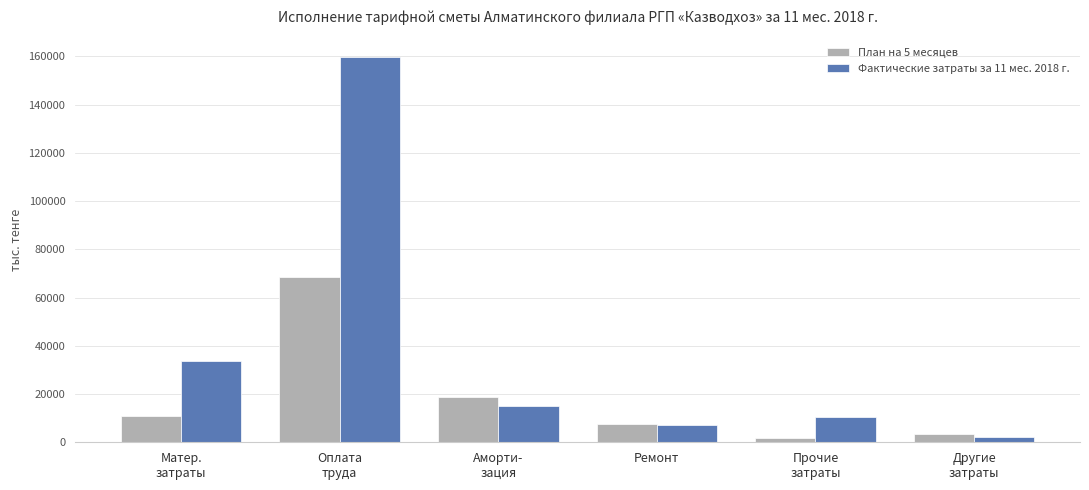

What are all the series names shown in the legend?

План на 5 месяцев, Фактические затраты за 11 мес. 2018 г.